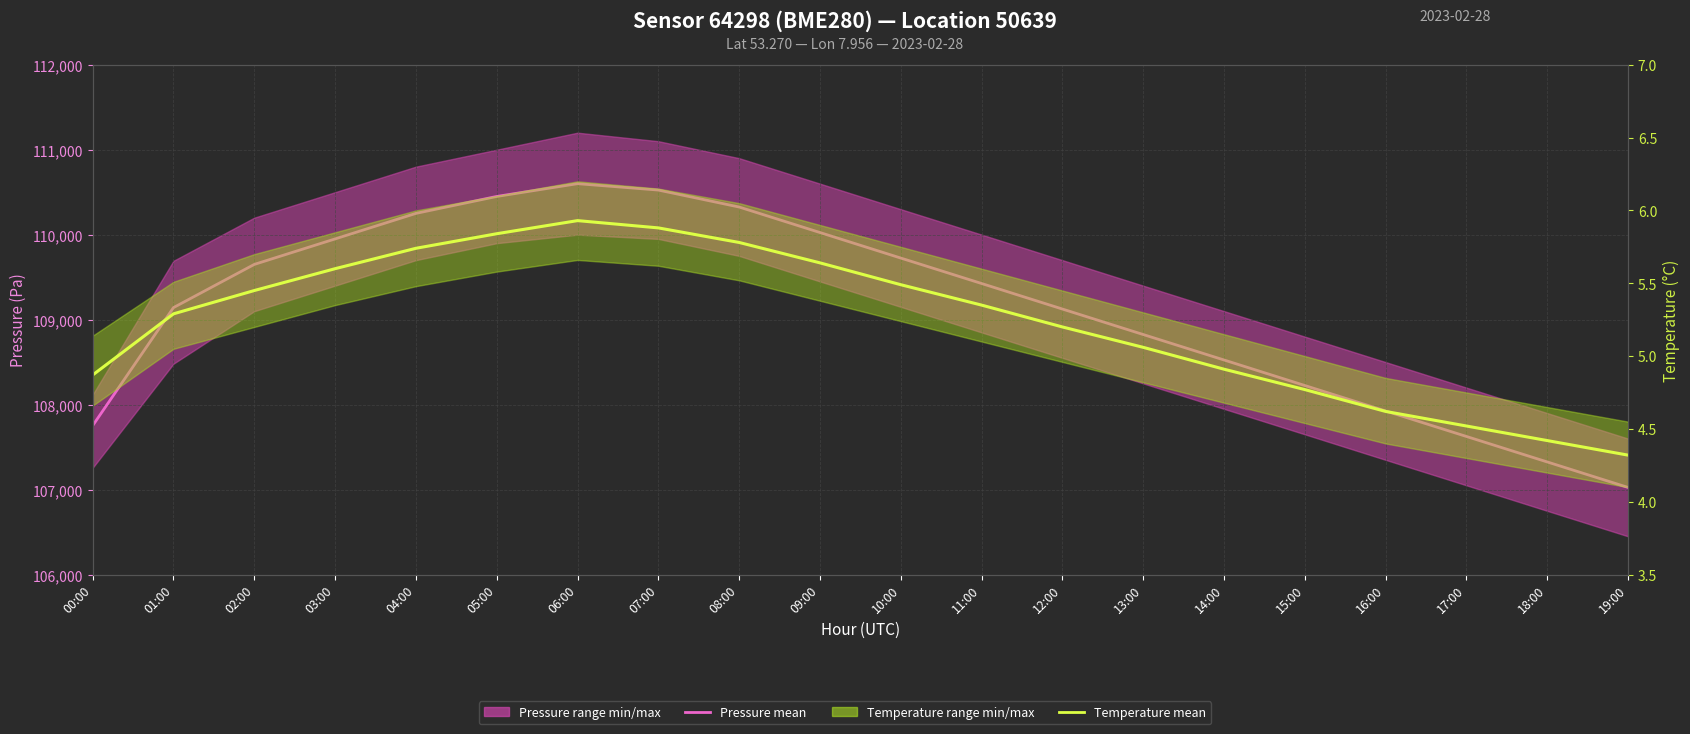

Rank the categories by Pressure mean value from lowest to highest.

19:00, 18:00, 17:00, 00:00, 16:00, 15:00, 14:00, 13:00, 12:00, 01:00, 11:00, 02:00, 10:00, 03:00, 09:00, 04:00, 08:00, 05:00, 07:00, 06:00